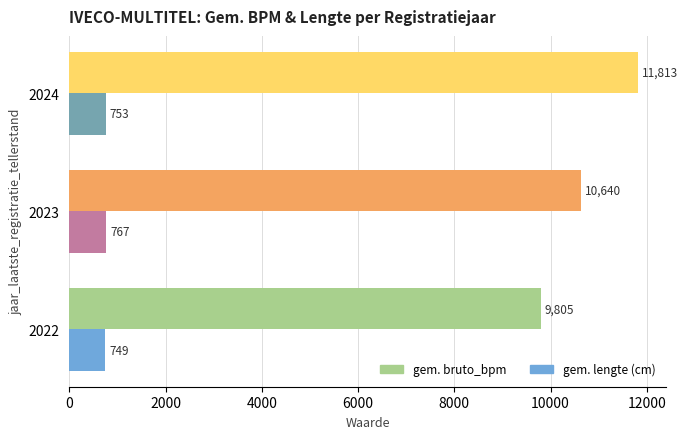

Read the gem. lengte (cm) value at 2023, to the nearest 10.

770